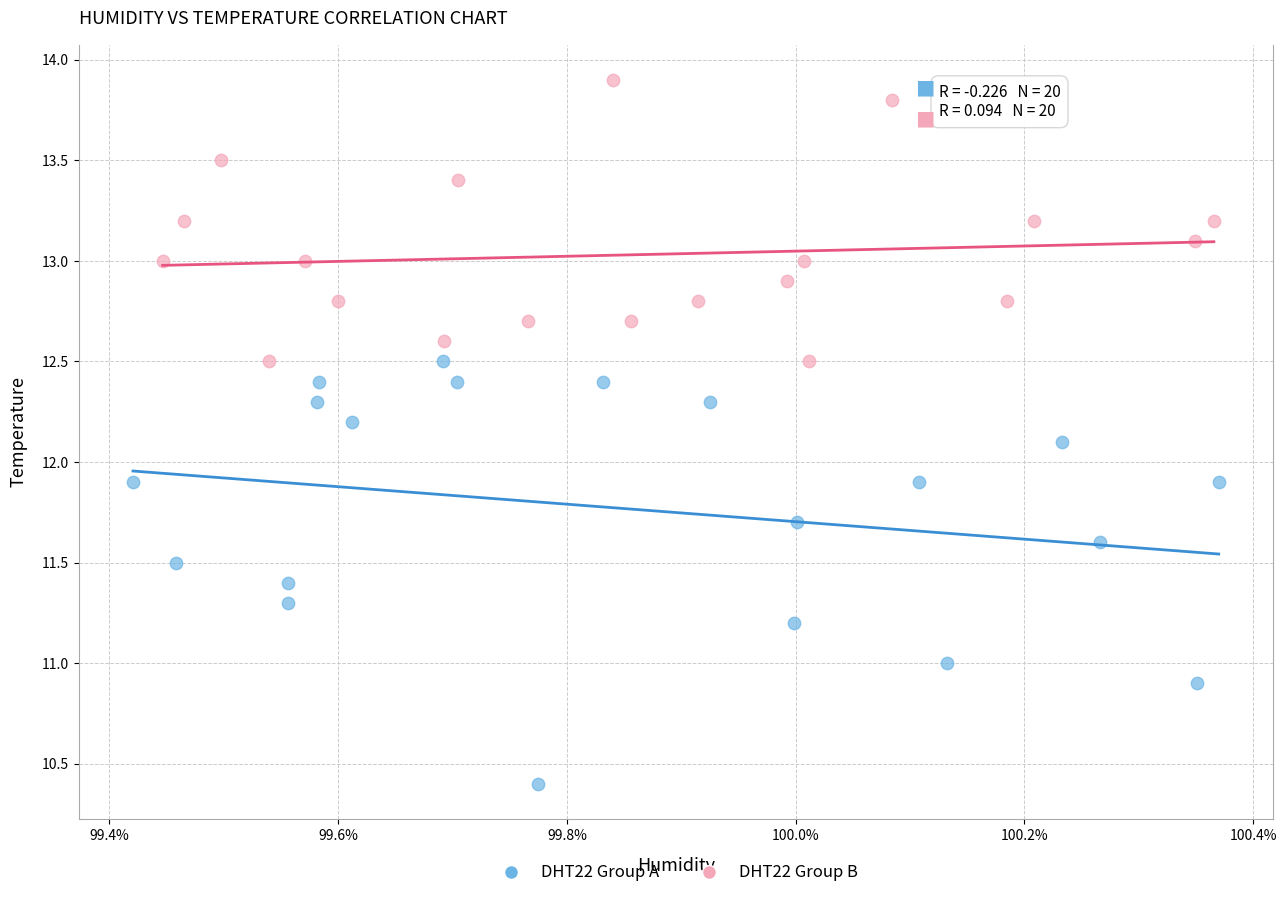

Which series reaches the maximum Y coordinate?

DHT22 Group B